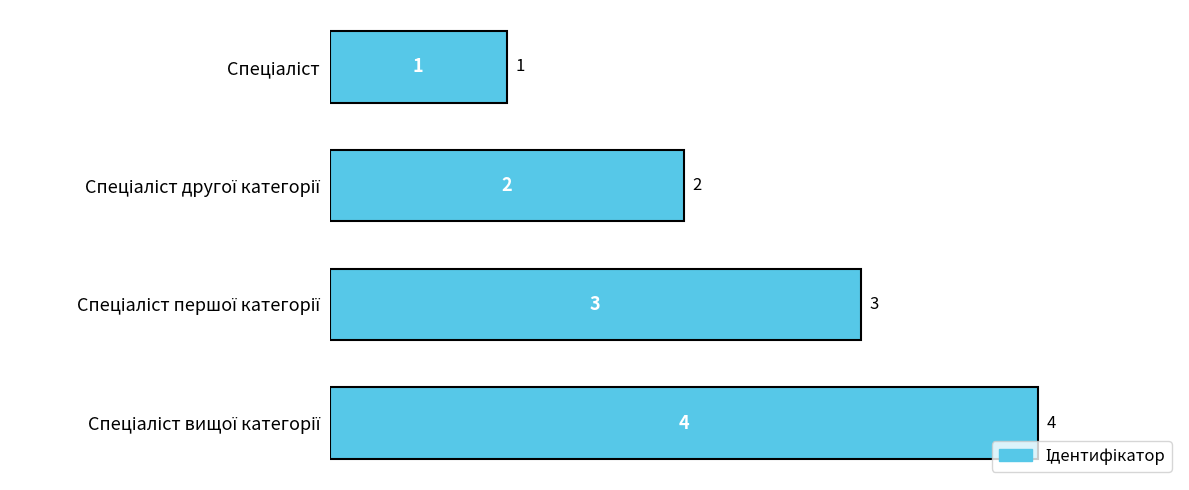

What is the maximum value shown in the chart?

4